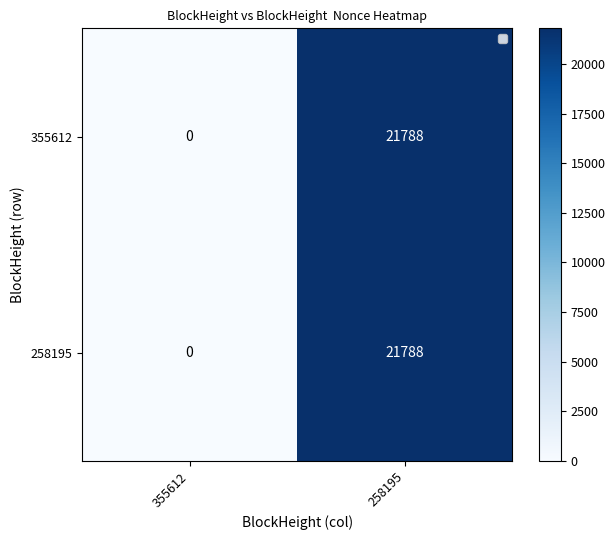

How many categories are shown in the chart?

2